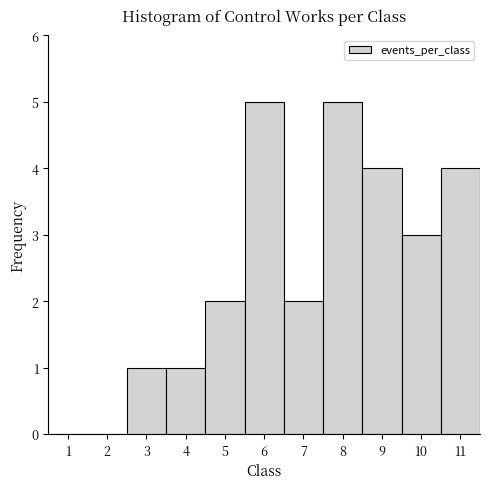

What is the height of the bar covering 2.5 to 3.5 on the x-axis? The values are not printed on the chart, so give them approximately, as read against the axis.

1